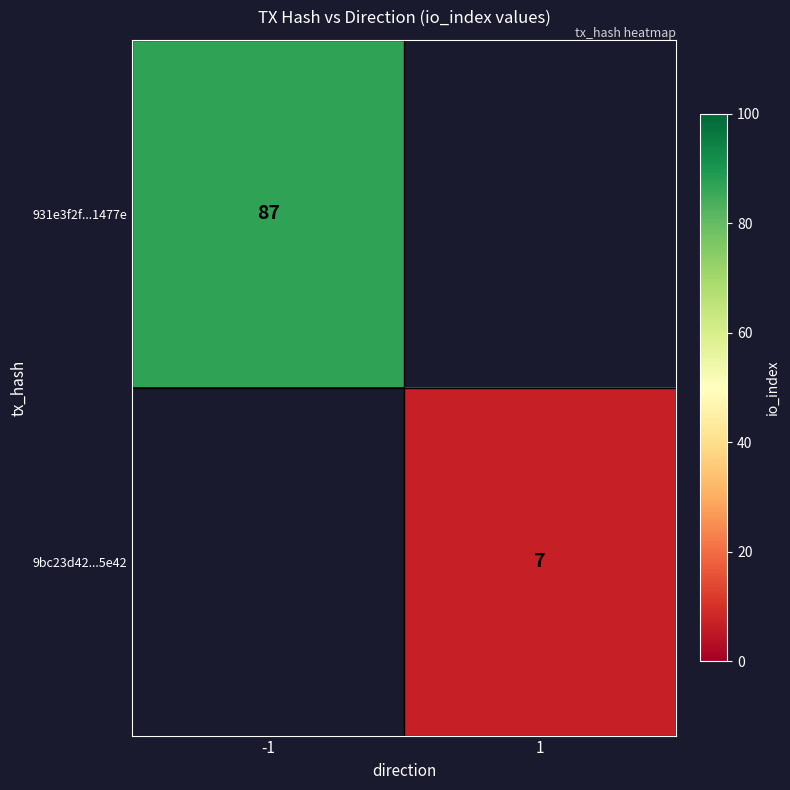

The 9bc23d42...5e42 series shows 10 at 1. True or false?

False